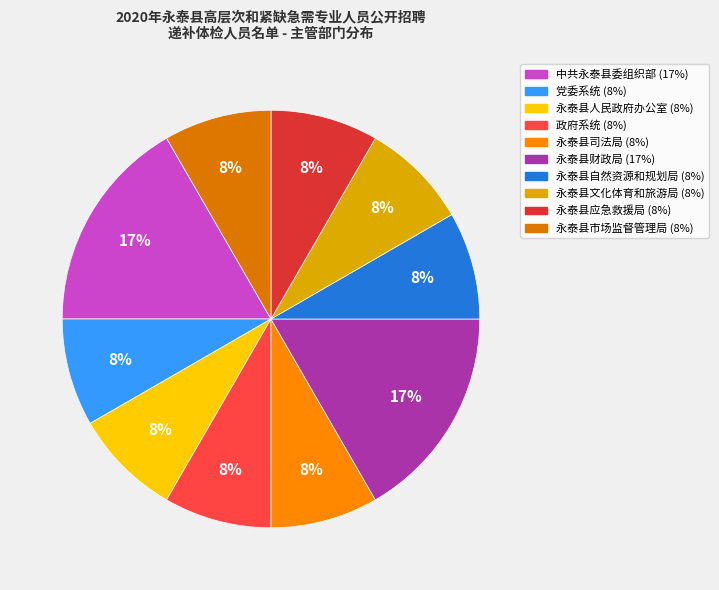

What percentage is the 永泰县应急救援局 slice, to the nearest percent?

8%